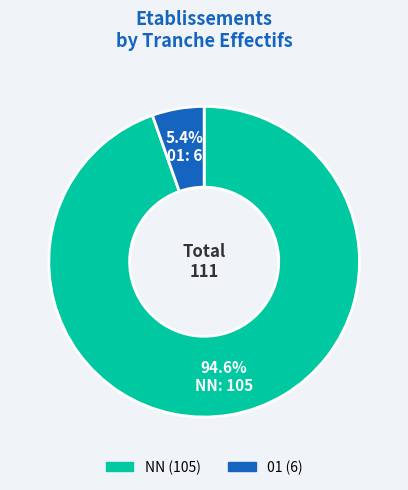

To the nearest percent, what is the average slice percentage?

50%